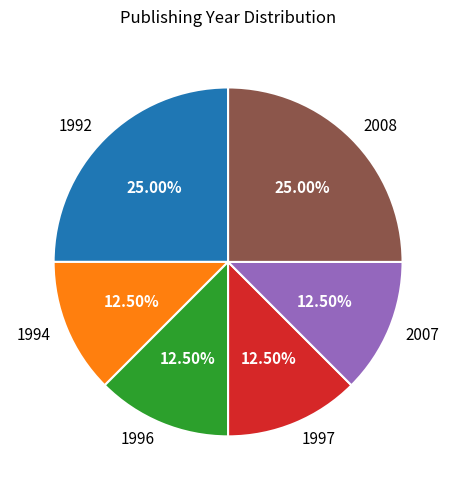

Approximately how many times larger is the value at 1996 compared to 2008?

0.5